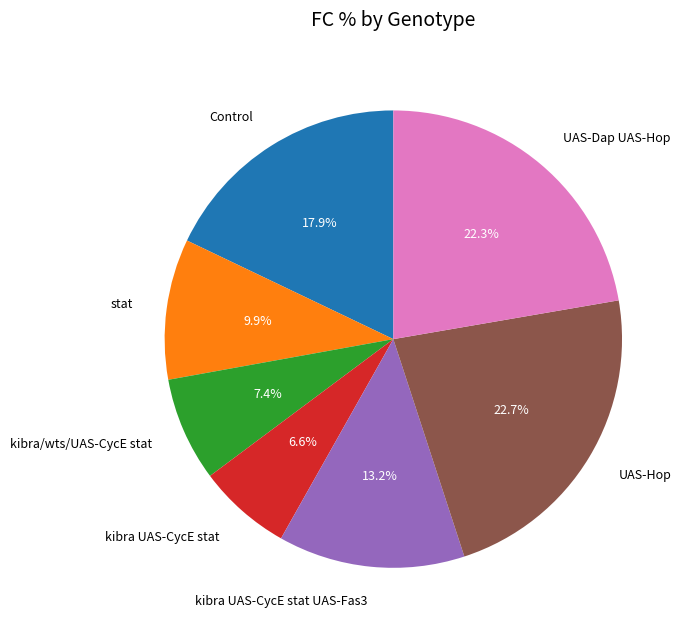

Between kibra UAS-CycE stat and UAS-Dap UAS-Hop, which is larger?

UAS-Dap UAS-Hop